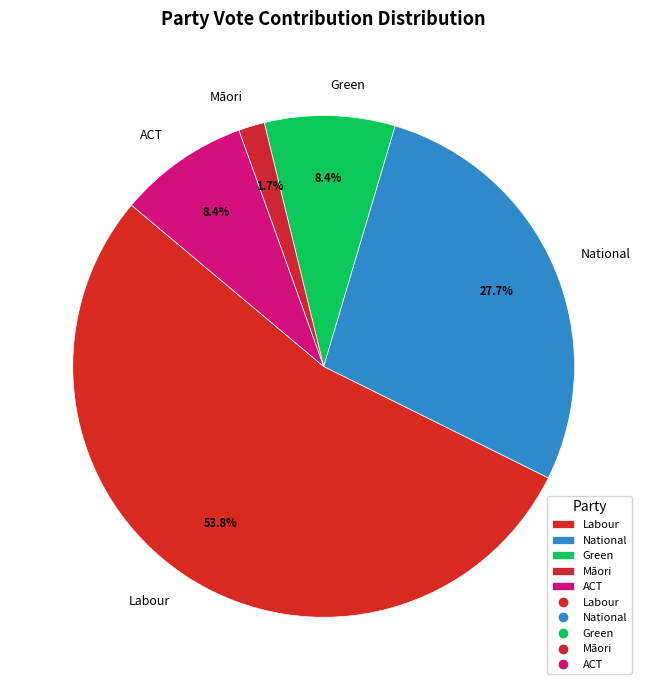

How many slices are in this pie chart?

5